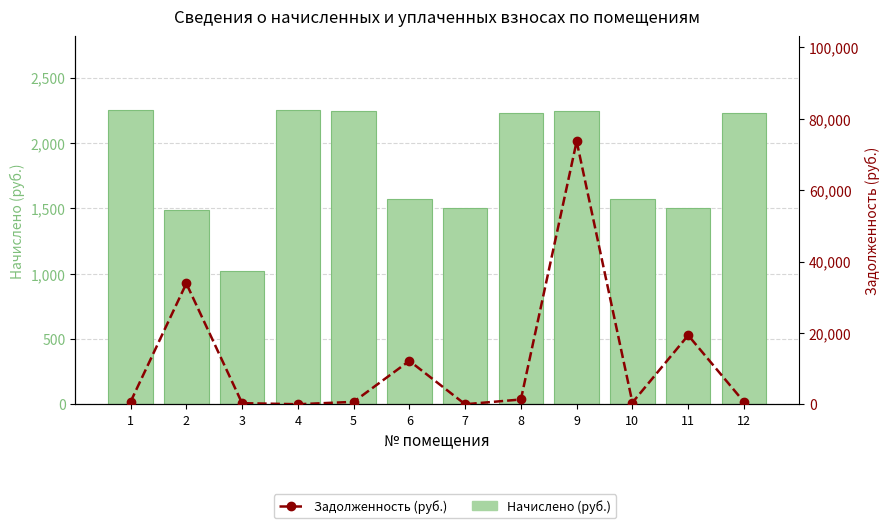

Rank the series by their average value, from lowest to highest.

Начислено (руб.), Задолженность (руб.)